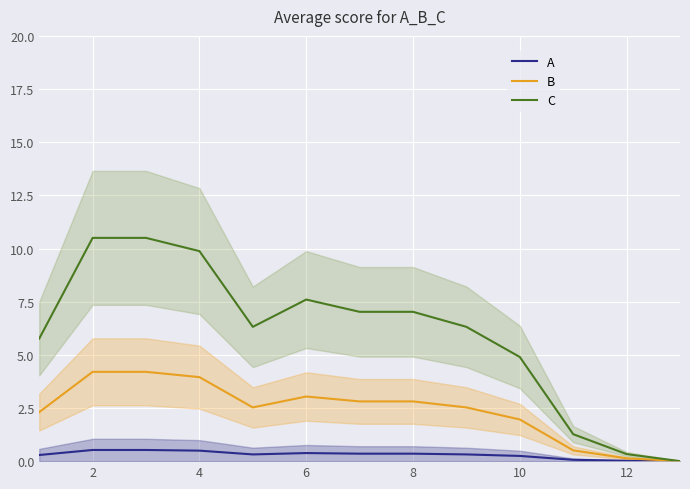

How many interior local valleys does the C series have?

1